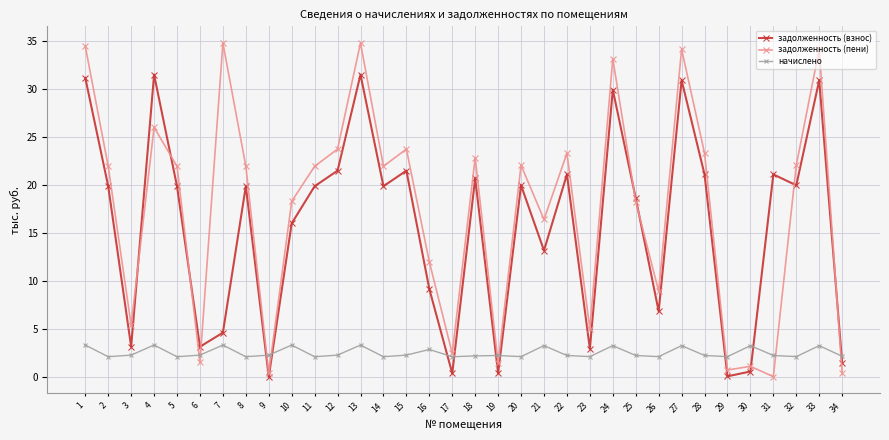

At which label is задолженность (пени) closest to 17?

21